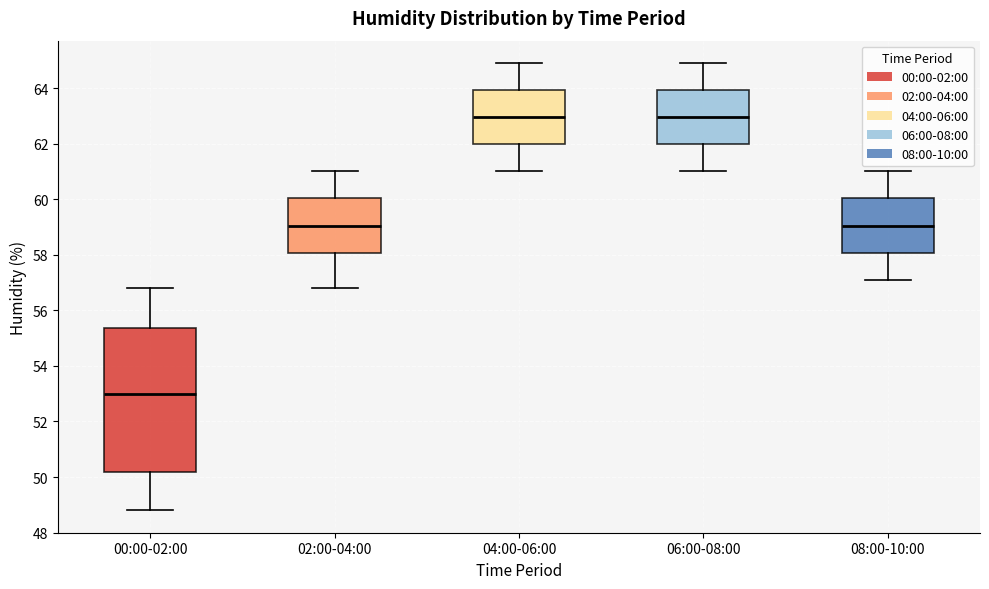

Reading left to right, read every box against the y-axis: the position of its median line, the range the box covers, and the ends of its whiskers. The values are not printed on the chart, so give them approximately, as read against the axis.

00:00-02:00: median 53.0, box 50.2 to 55.4, whiskers 48.8 to 56.8
02:00-04:00: median 59.0, box 58.0 to 60.0, whiskers 56.8 to 61.0
04:00-06:00: median 63.0, box 62.0 to 64.0, whiskers 61.0 to 65.0
06:00-08:00: median 63.0, box 62.0 to 64.0, whiskers 61.0 to 65.0
08:00-10:00: median 59.0, box 58.0 to 60.0, whiskers 57.2 to 61.0